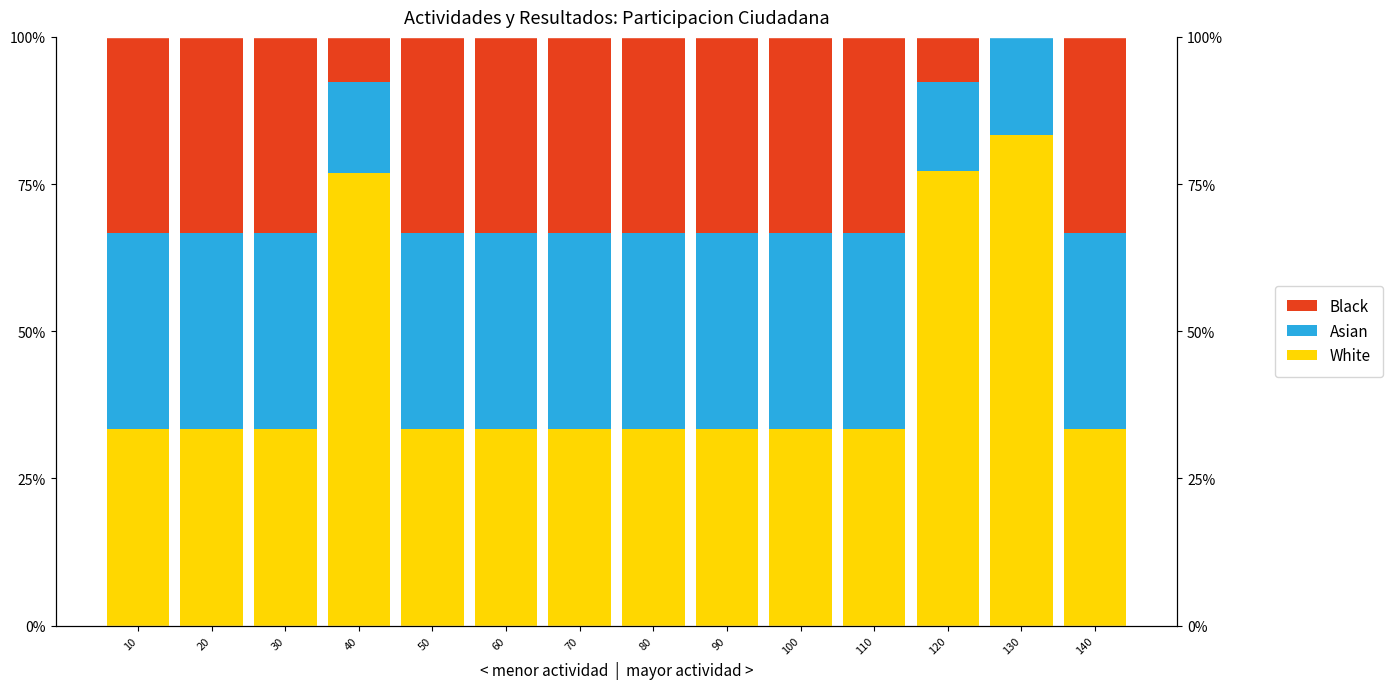

Where does the Black series first go above 33?

10